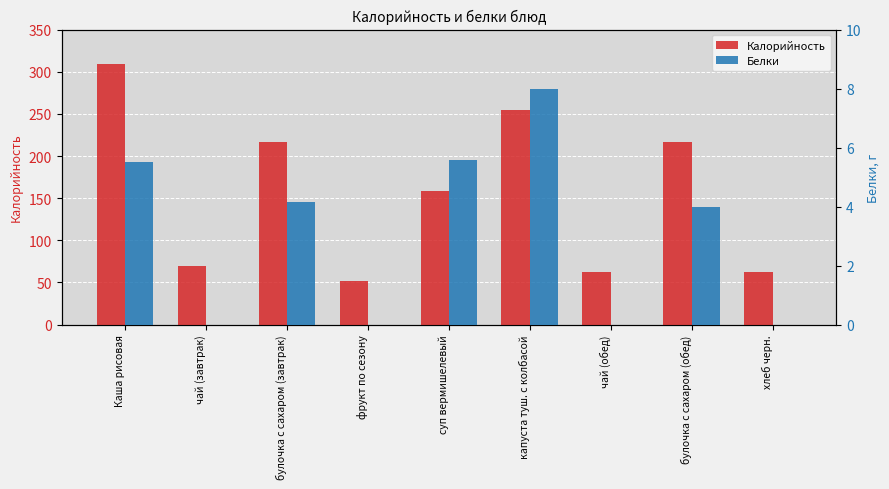

The value of Калорийность at фрукт по сезону is 81.9. True or false?

False